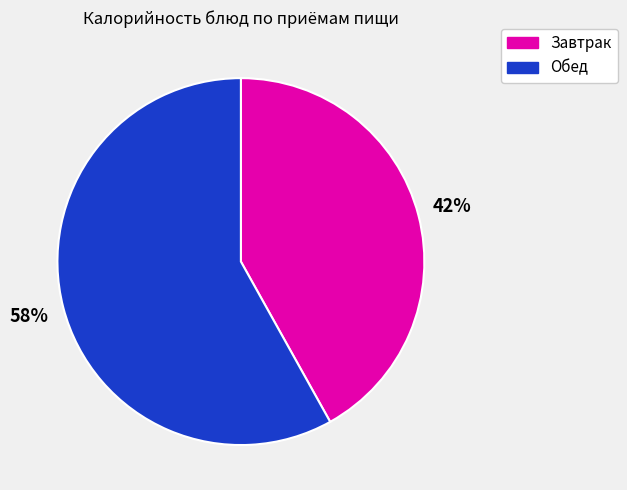

Is there a majority slice in this chart?

Yes